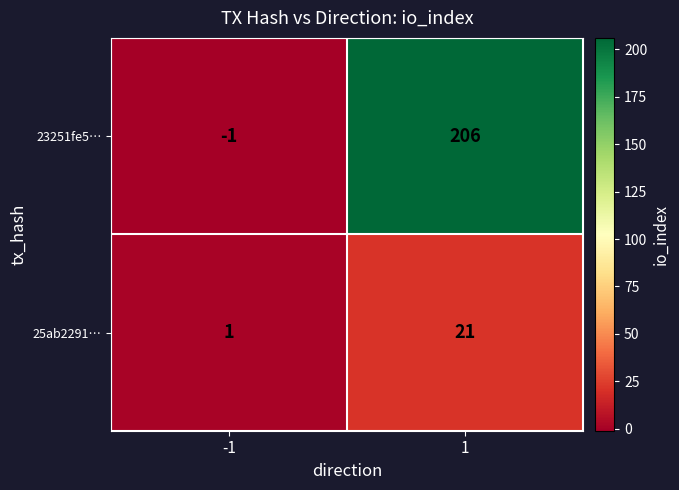

At -1, list the series in order from smallest to largest.

23251fe5…, 25ab2291…